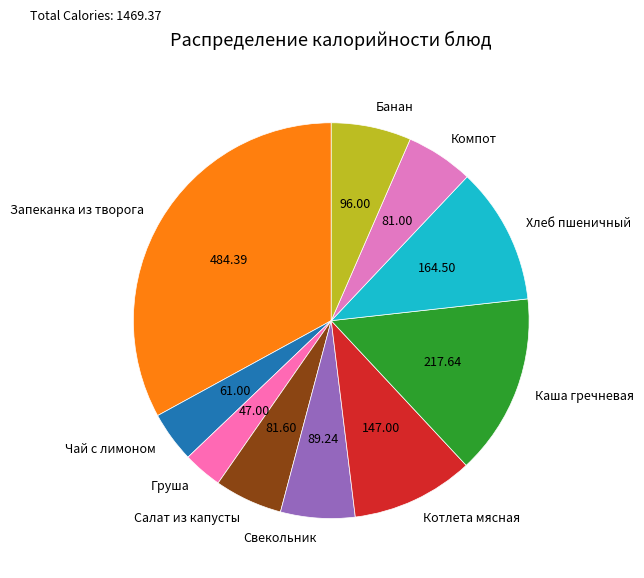

The Груша slice represents 3% of the pie. True or false?

True